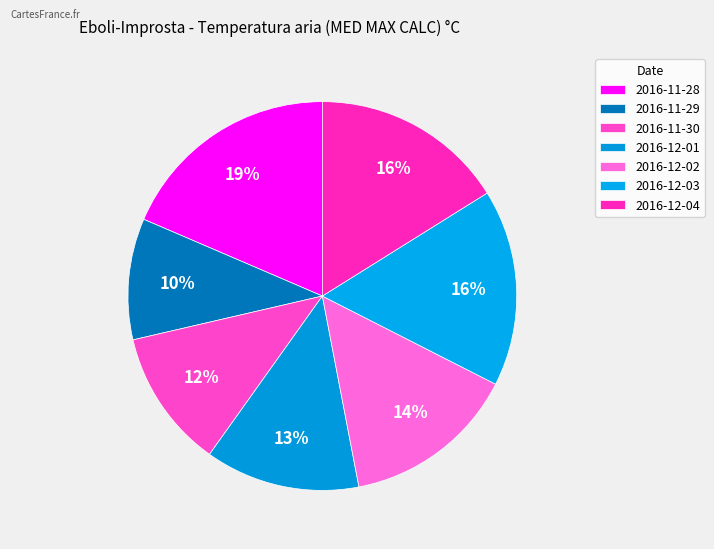

Between 2016-12-02 and 2016-11-30, which is larger?

2016-12-02